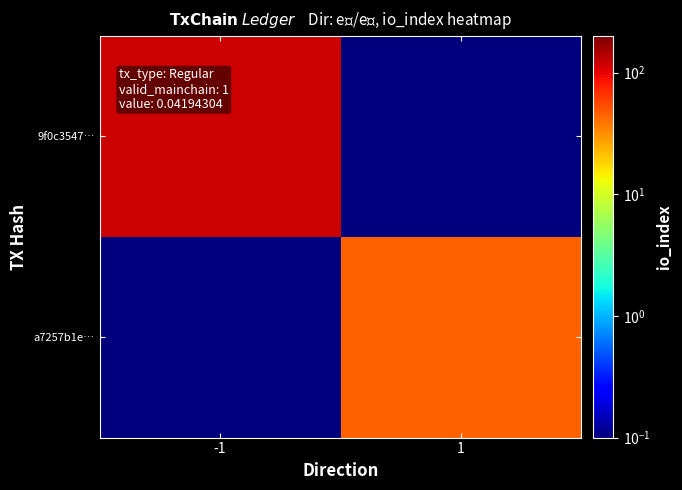

At which category is the sum across all series the highest?

-1